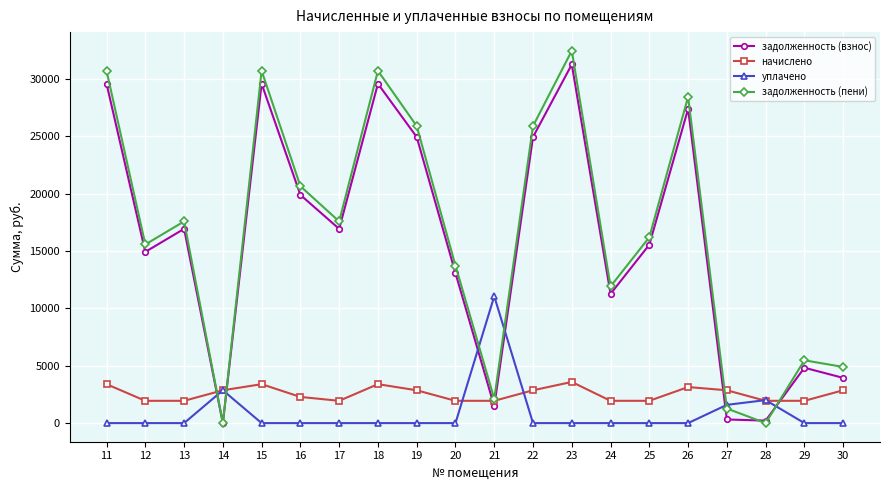

Where is the first local maximum for начислено?

15